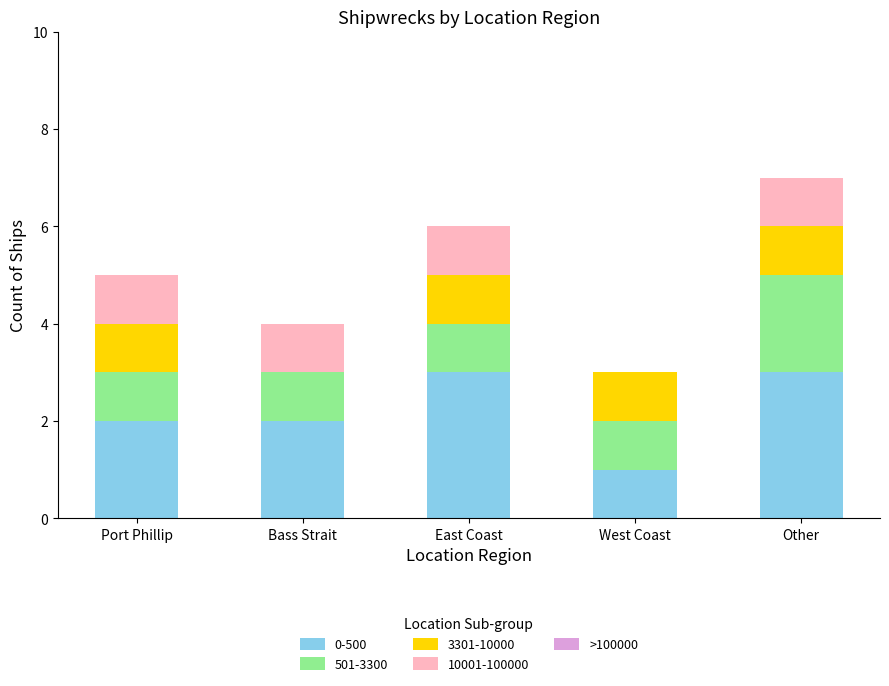

Does the chart contain stacked bars?

Yes